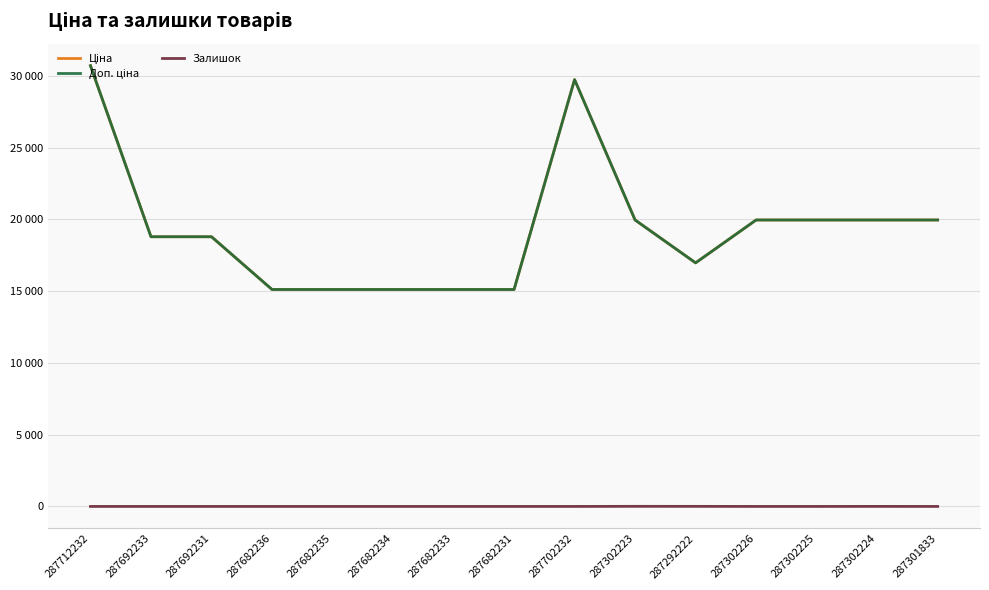

At 287682231, list the series in order from smallest to largest.

Залишок, Ціна, Доп. ціна